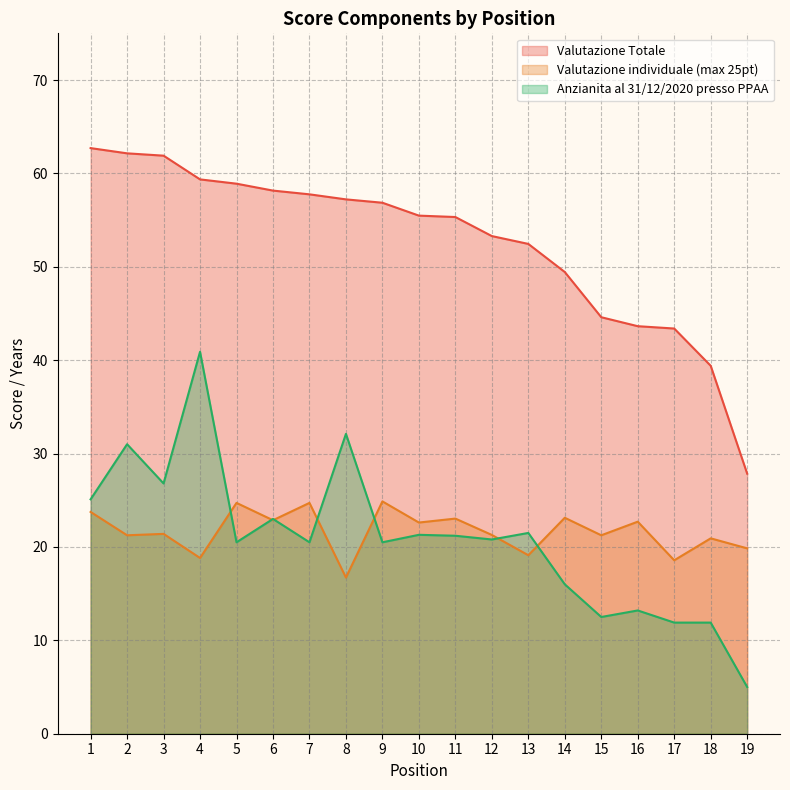

True or false: Valutazione individuale (max 25pt) and Valutazione Totale intersect in this chart.

False